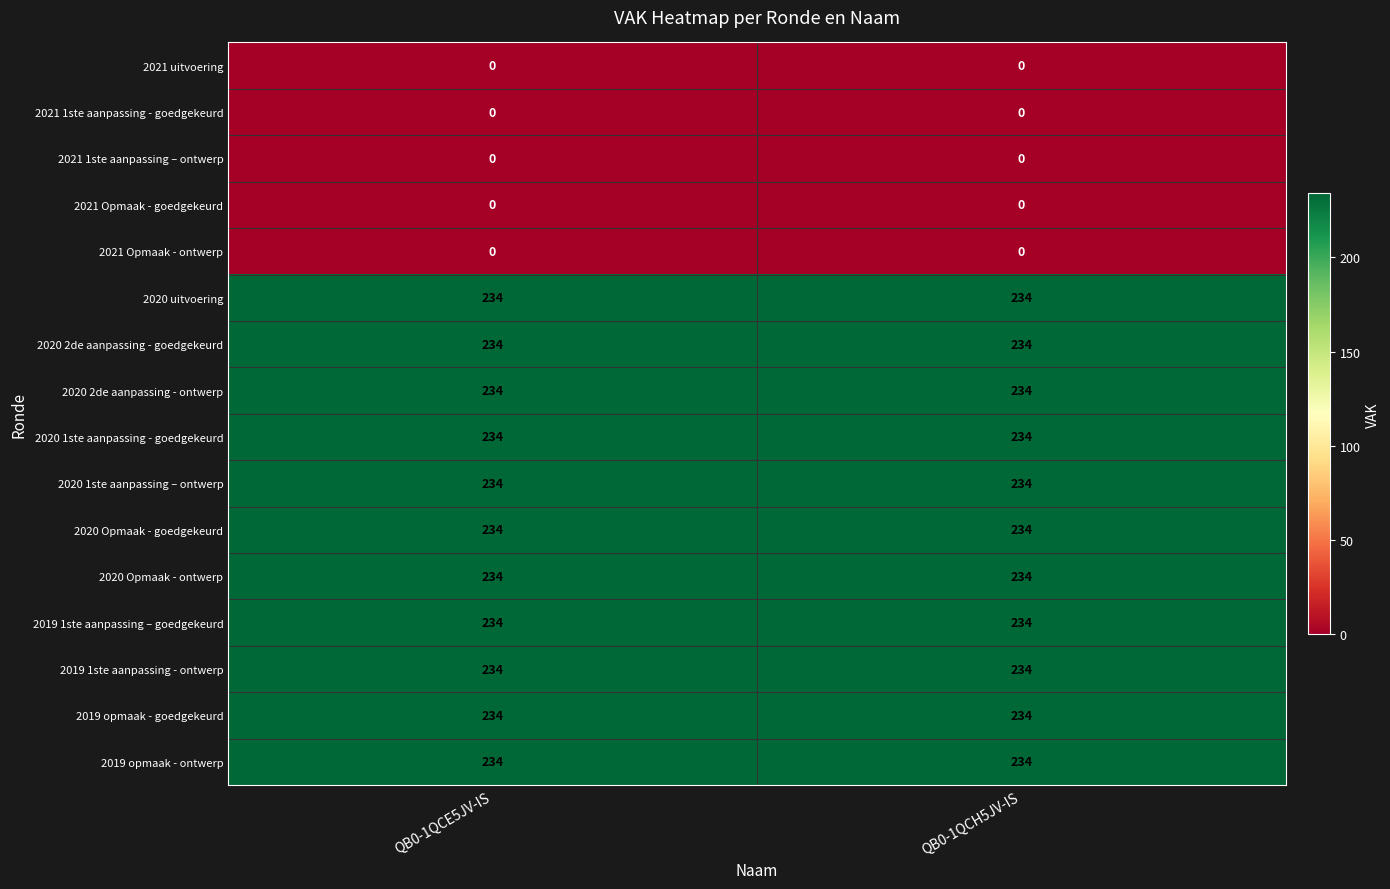

Is it true that 2020 Opmaak - ontwerp equals 327 at QB0-1QCH5JV-IS?

False